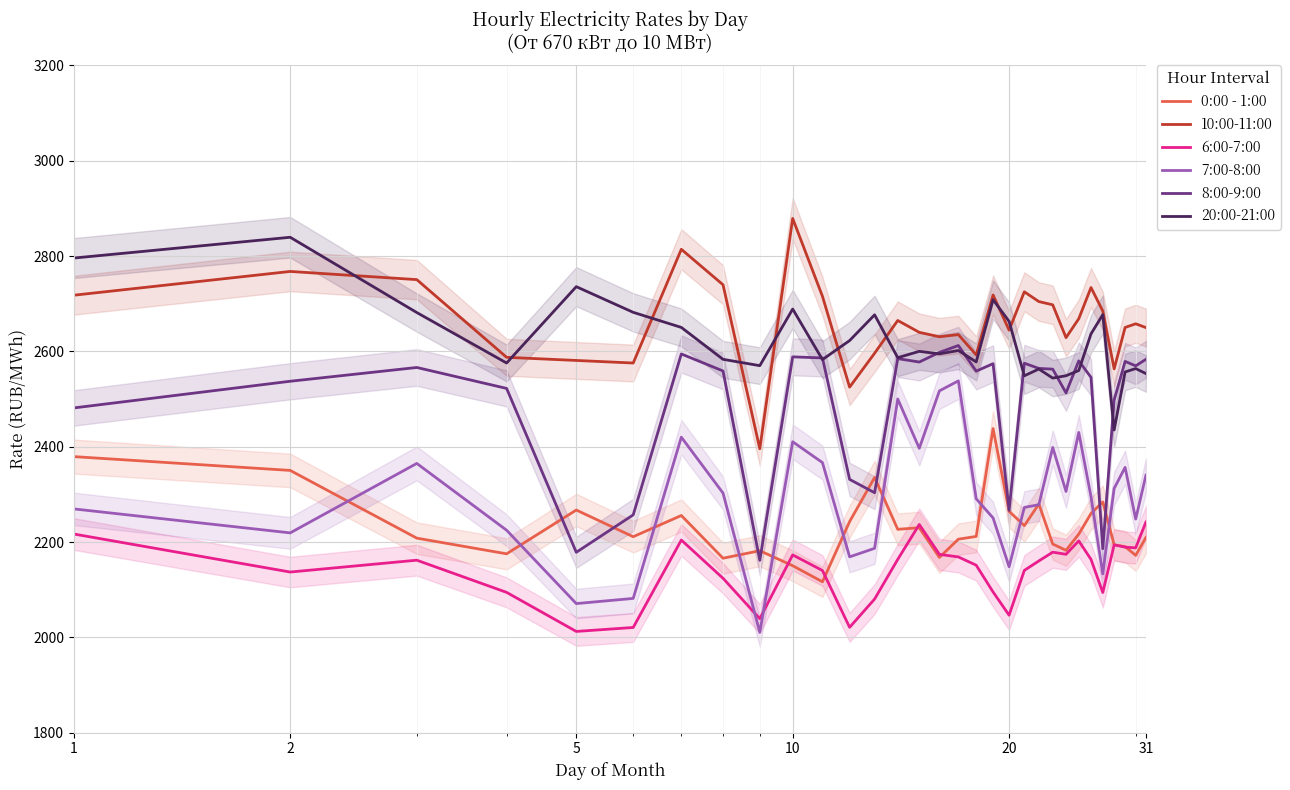

List the series in order of their peak value, highest first.

10:00-11:00, 20:00-21:00, 8:00-9:00, 7:00-8:00, 0:00 - 1:00, 6:00-7:00